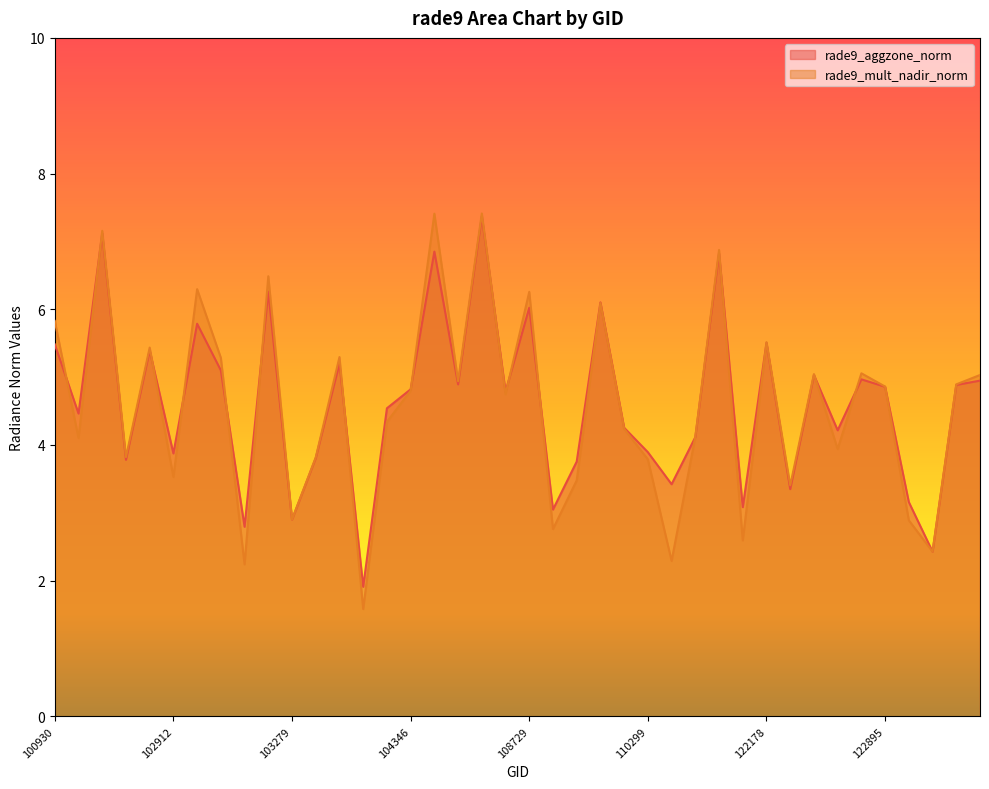

Where is rade9_aggzone_norm nearest to the value 4?

110299